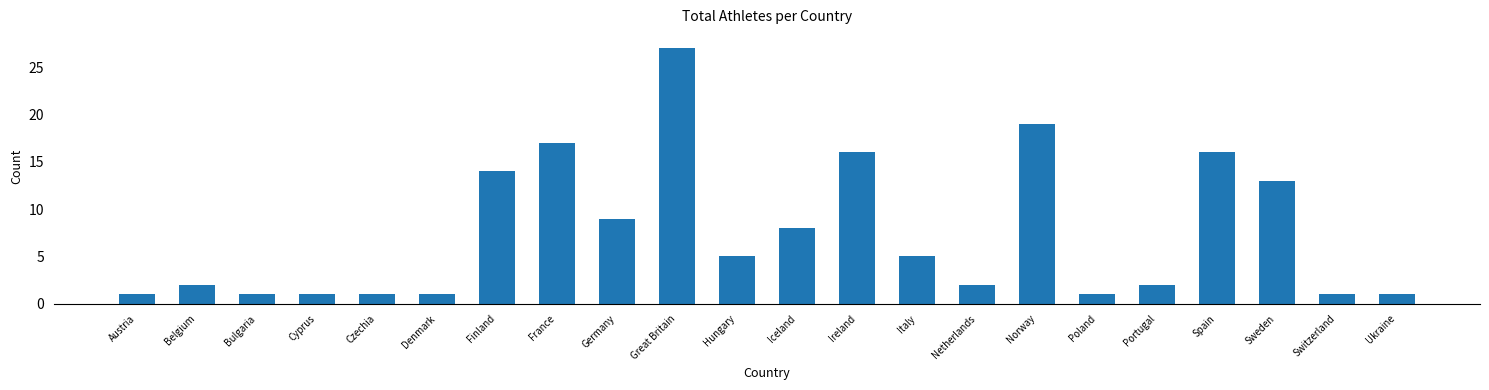

Reading left to right, transcribe all the data shown in this chart.

Austria=1	Belgium=2	Bulgaria=1	Cyprus=1	Czechia=1	Denmark=1	Finland=14	France=17	Germany=9	Great Britain=27	Hungary=5	Iceland=8	Ireland=16	Italy=5	Netherlands=2	Norway=19	Poland=1	Portugal=2	Spain=16	Sweden=13	Switzerland=1	Ukraine=1